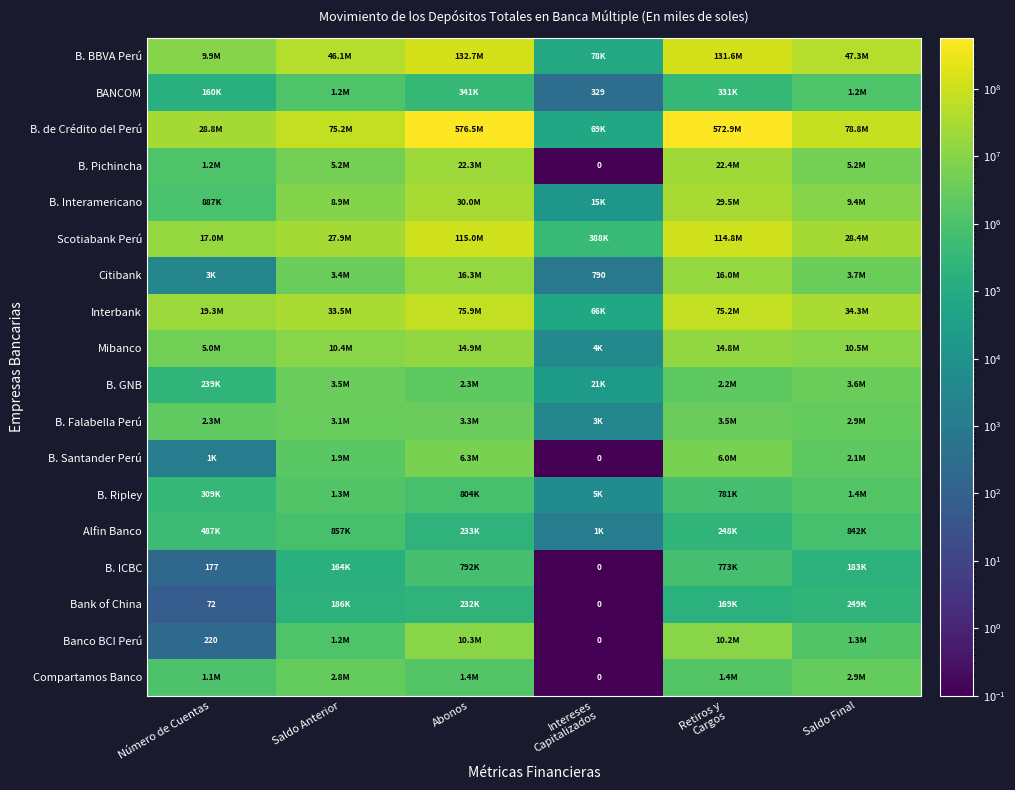

What is the average value of the B. BBVA Perú series?

61293958.5